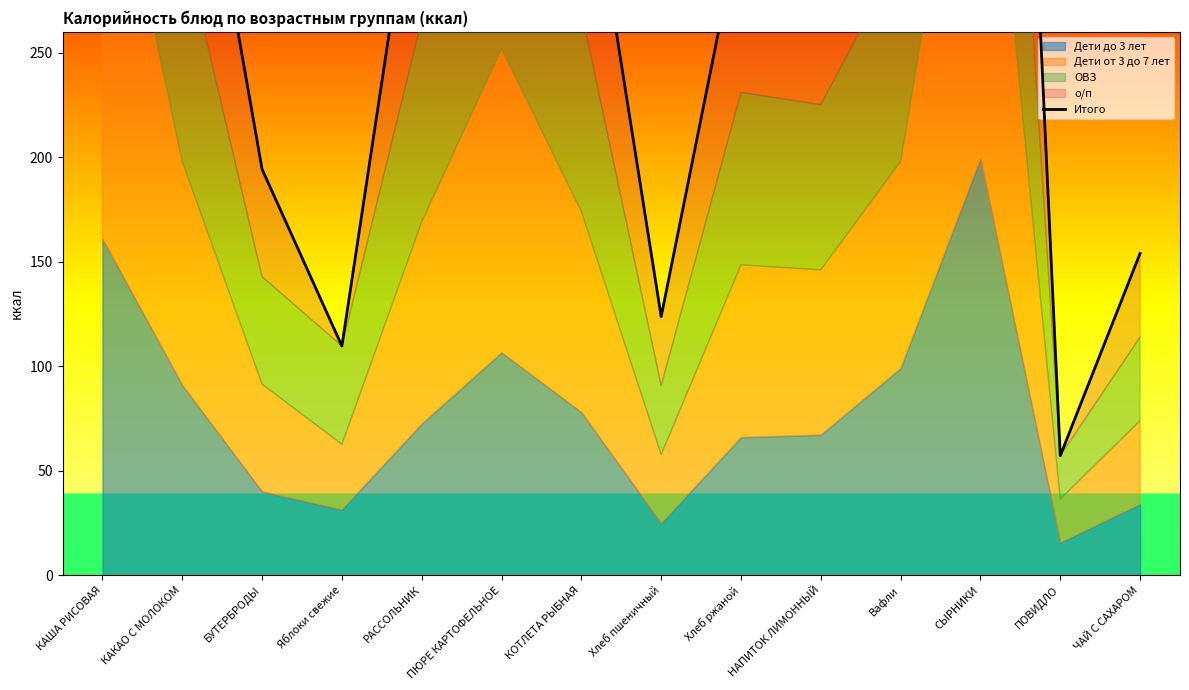

Reading left to right, extract all data points from this chart.

КАША РИСОВАЯ=804.8	КАКАО С МОЛОКОМ=411.9	БУТЕРБРОДЫ=194.3	Яблоки свежие=109.7	РАССОЛЬНИК=362.2	ПЮРЕ КАРТОФЕЛЬНОЕ=542.4	КОТЛЕТА РЫБНАЯ=366.0	Хлеб пшеничный=123.8	Хлеб ржаной=313.5	НАПИТОК ЛИМОННЫЙ=304.1	Вафли=396.0	СЫРНИКИ=875.3	ПОВИДЛО=57.2	ЧАЙ С САХАРОМ=154.0